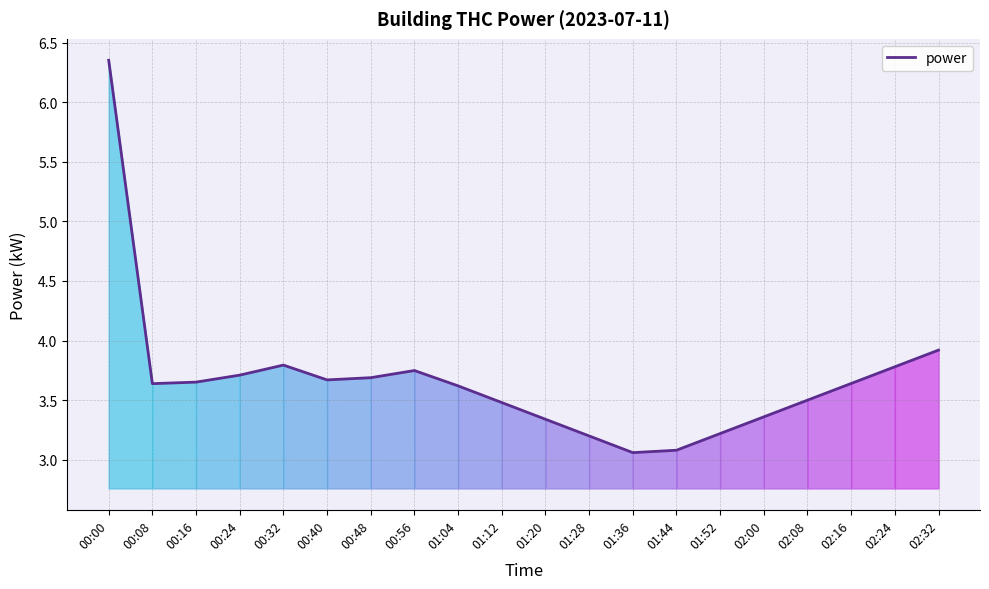

Approximately how many times larger is the value at 00:08 compared to 01:04?

1.0